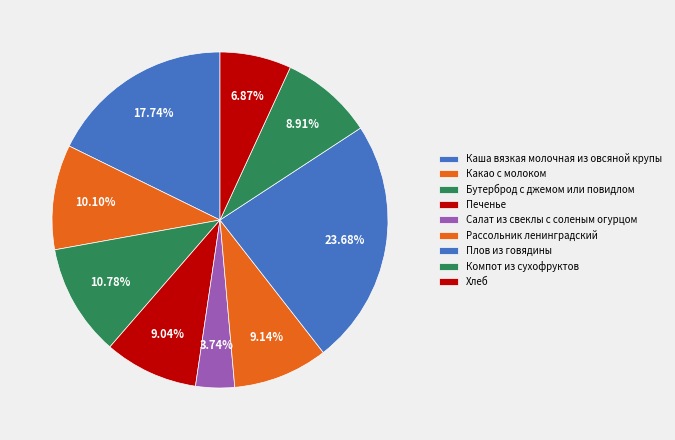

Count the number of slices in the pie.

9